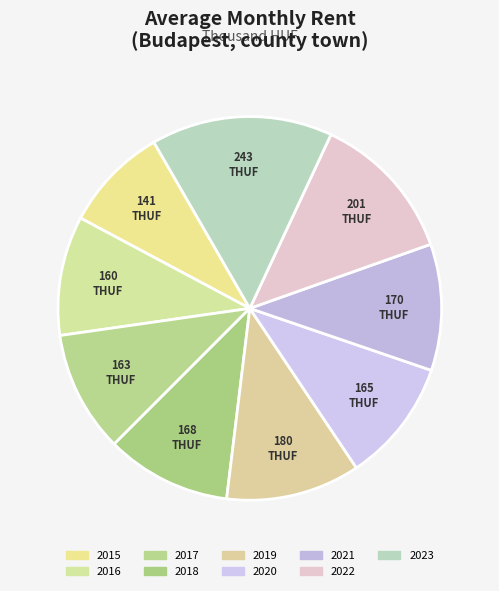

Count the number of slices in the pie.

9